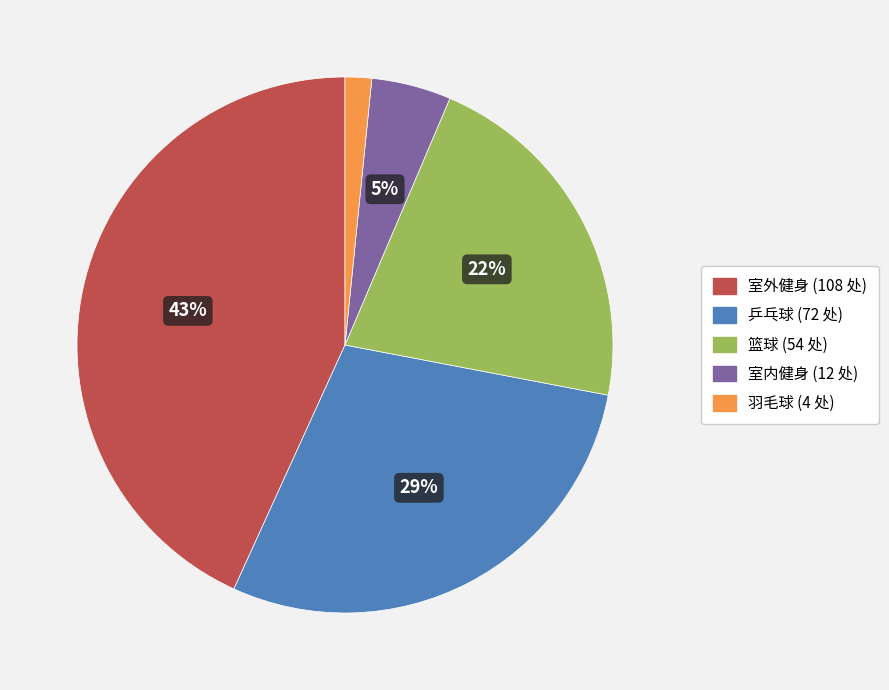

To the nearest percent, what percentage of the pie is 室内健身?

5%